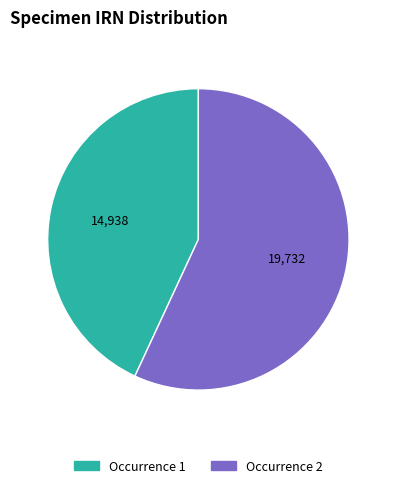

Does any single category account for the majority?

Yes